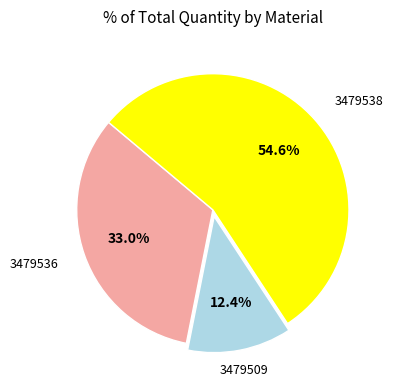

Which slice is the largest?

3479538